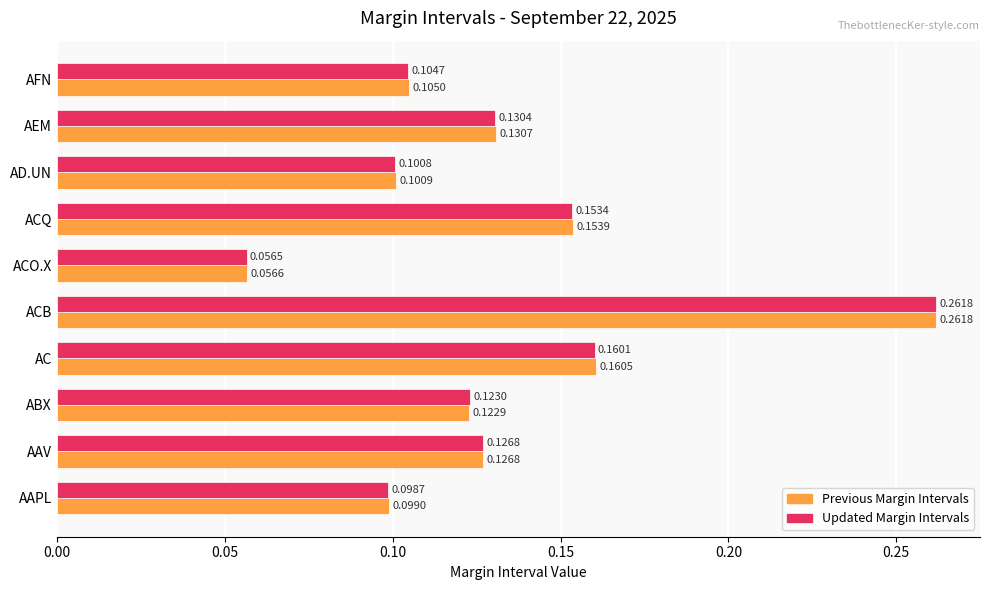

Is the value of Updated Margin Intervals at AD.UN greater than the value of Previous Margin Intervals at AAV?

No